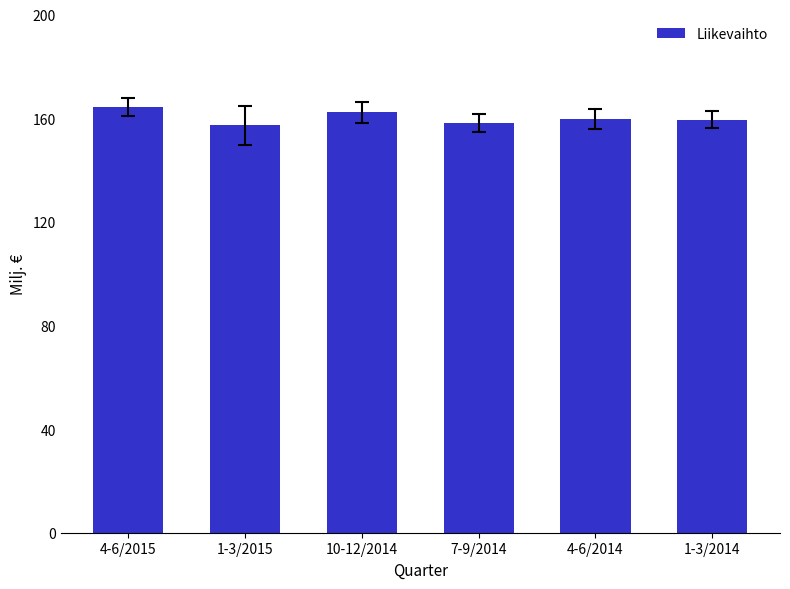

What is the maximum value shown in the chart?

164.2